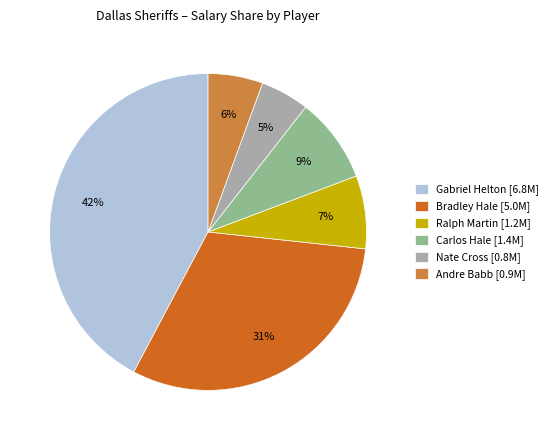

The Carlos Hale slice represents 20% of the pie. True or false?

False